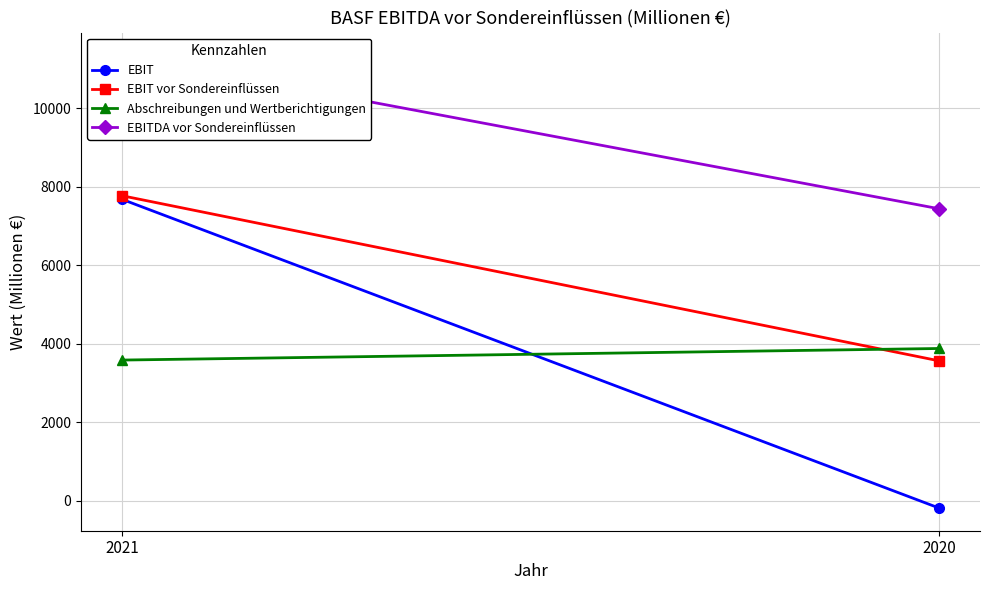

Which series has the largest total across all categories?

EBITDA vor Sondereinflüssen